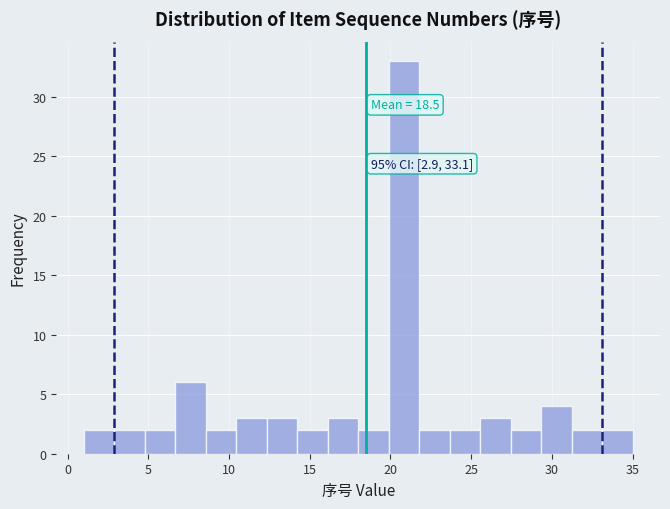

Around what value on the x-axis is the tallest bar? Give the approximate position of its centre, as read against the axis.

21.0